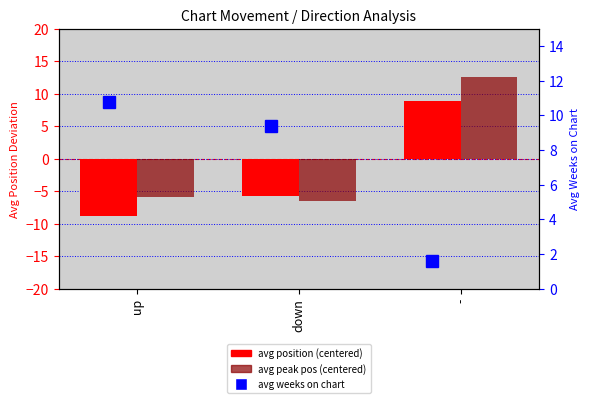

Reading left to right, what are all the values shown in this chart?

avg position (centered): -8.9	-5.7	8.9
avg peak pos (centered): -5.9	-6.4	12.6
avg weeks on chart: 10.8	9.4	1.6